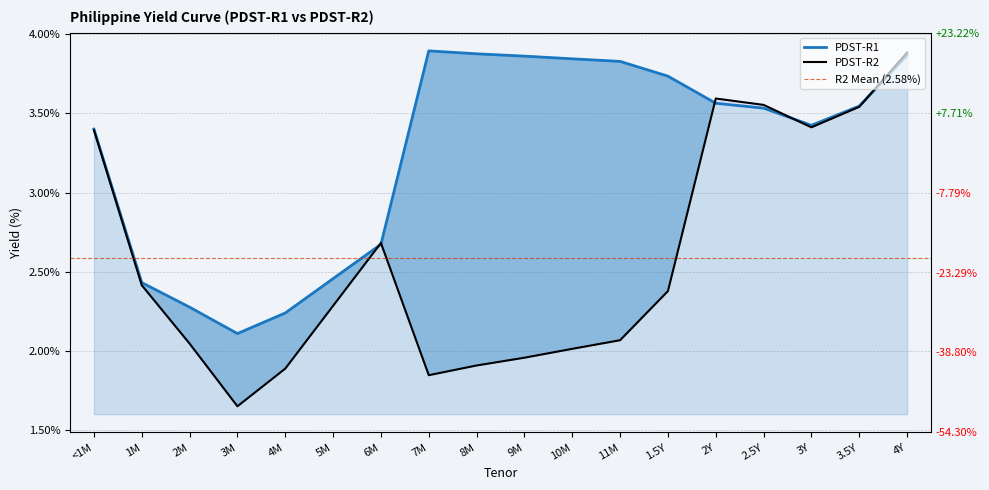

List the labels in order of PDST-R1 value, smallest first.

3M, 4M, 2M, 1M, 5M, 6M, <1M, 3Y, 2.5Y, 3.5Y, 2Y, 1.5Y, 11M, 10M, 9M, 4Y, 8M, 7M